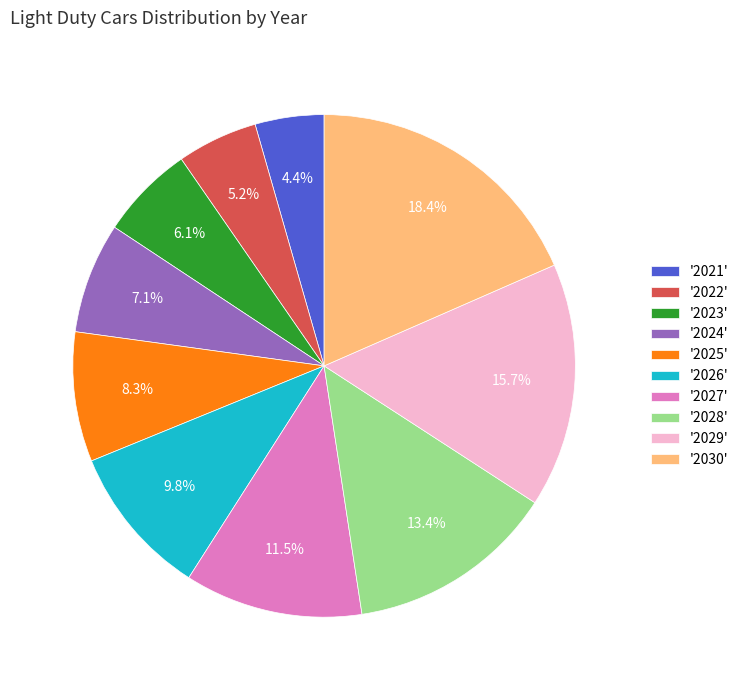

Is there a majority slice in this chart?

No